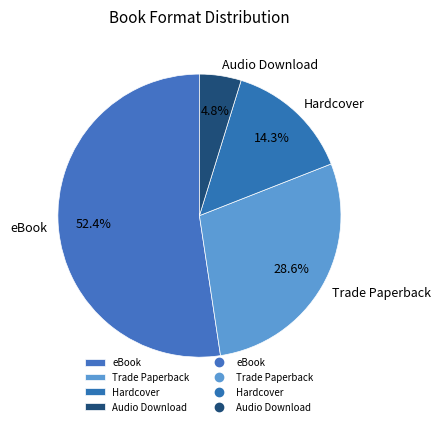

To the nearest percent, what portion does Audio Download represent?

5%